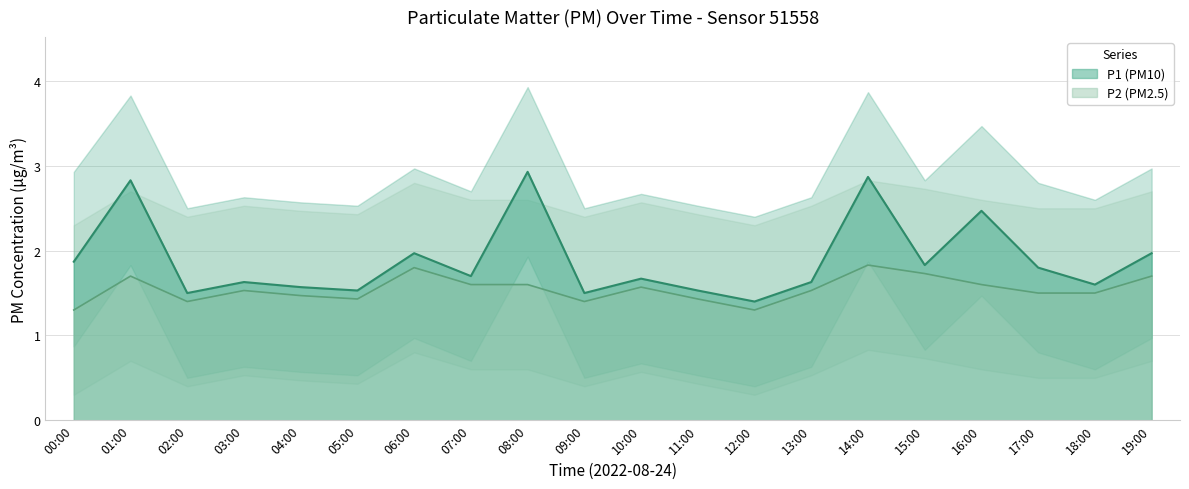

How many lines are shown in the chart?

2